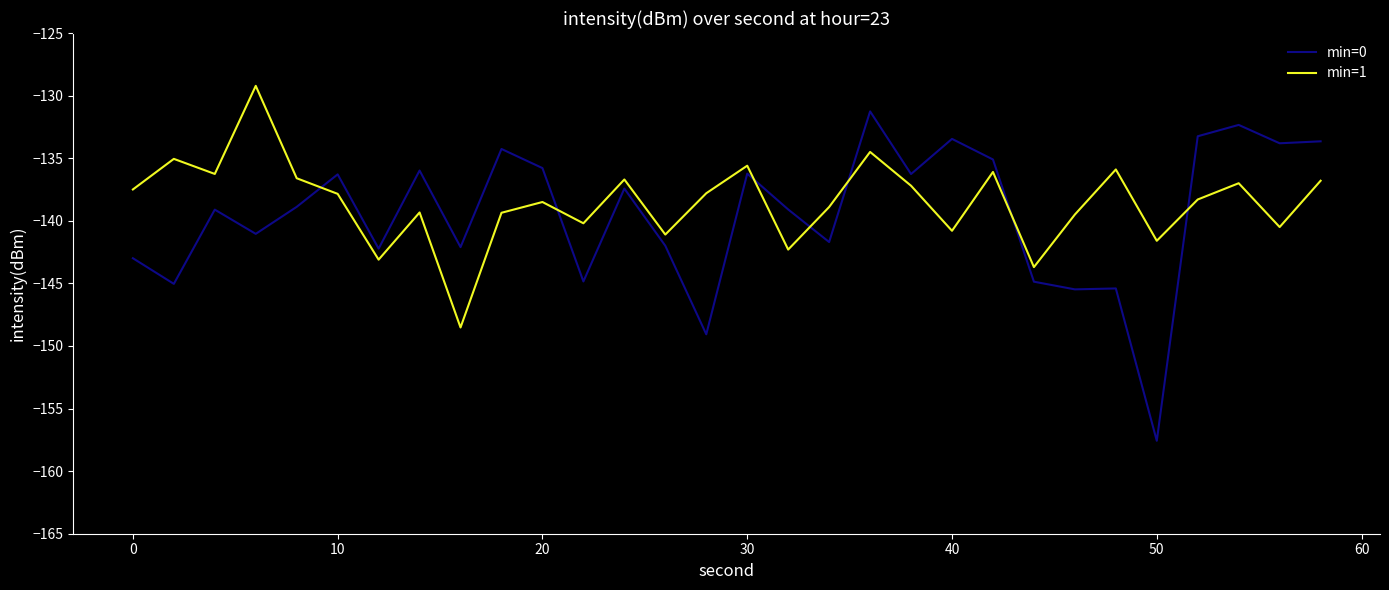

After their last crossing, which series has the higher values: min=0 or min=1?

min=0